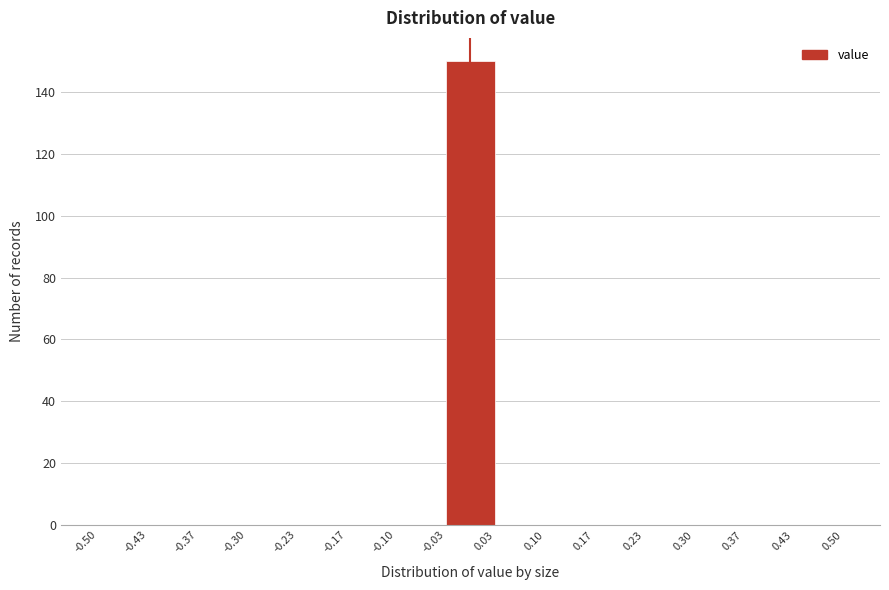

Reading left to right, transcribe this chart: for each bar, give the range it covers on the x-axis and its height. The values are not printed on the chart, so give them approximately, as read against the axis.

-0.50 to -0.43: 0
-0.43 to -0.37: 0
-0.37 to -0.30: 0
-0.30 to -0.23: 0
-0.23 to -0.17: 0
-0.17 to -0.10: 0
-0.10 to -0.03: 0
-0.03 to 0.03: 150
0.03 to 0.10: 0
0.10 to 0.17: 0
0.17 to 0.23: 0
0.23 to 0.30: 0
0.30 to 0.37: 0
0.37 to 0.43: 0
0.43 to 0.50: 0